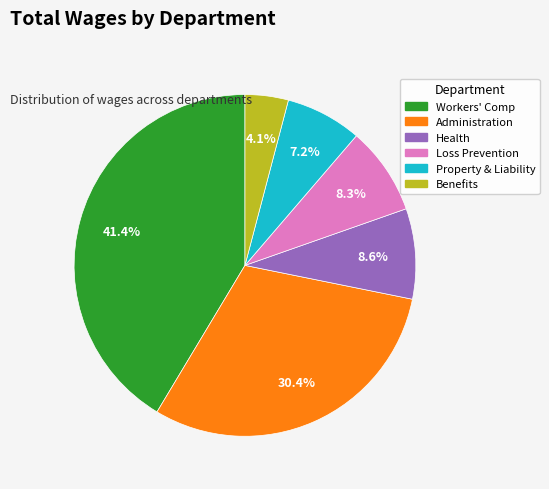

The Benefits slice represents 4% of the pie. True or false?

True